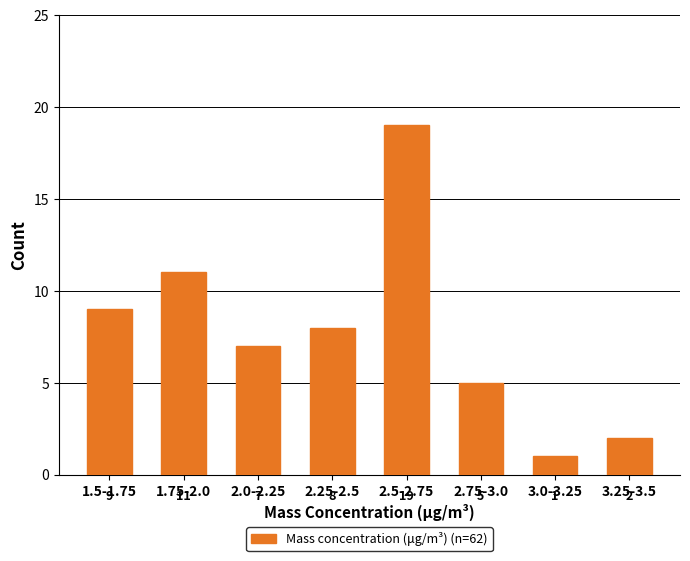

Reading left to right, what are all the values shown in this chart?

1.5-1.75=9	1.75-2.0=11	2.0-2.25=7	2.25-2.5=8	2.5-2.75=19	2.75-3.0=5	3.0-3.25=1	3.25-3.5=2